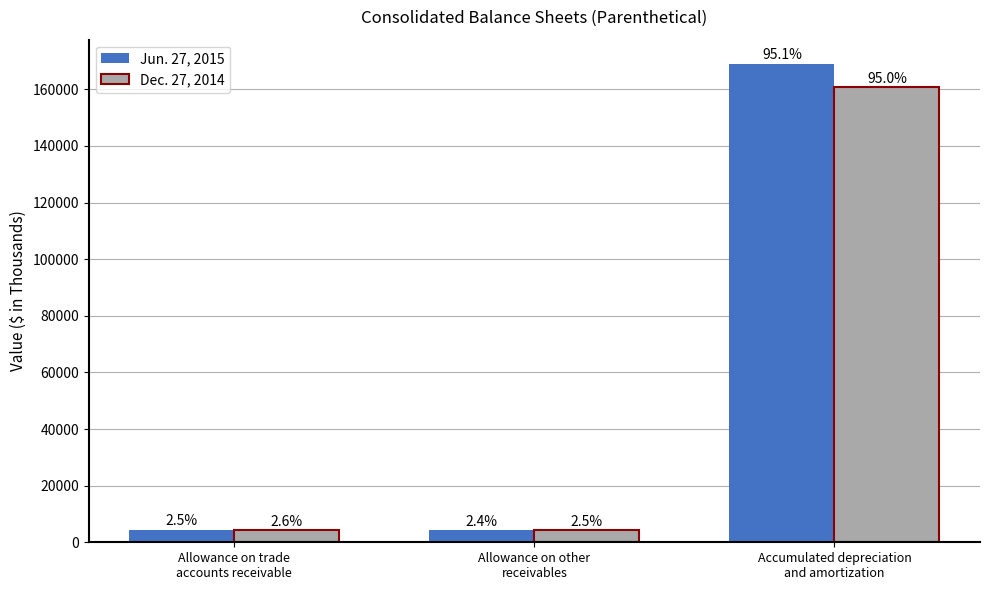

What are all the series names shown in the legend?

Jun. 27, 2015, Dec. 27, 2014